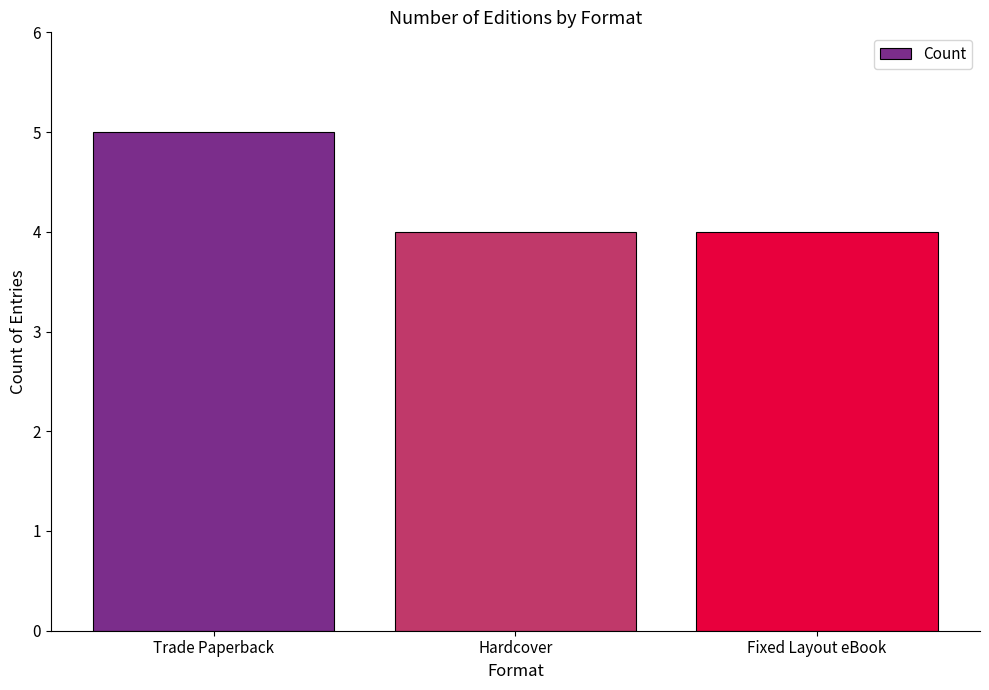

Is it true that the value at Fixed Layout eBook is 4?

True